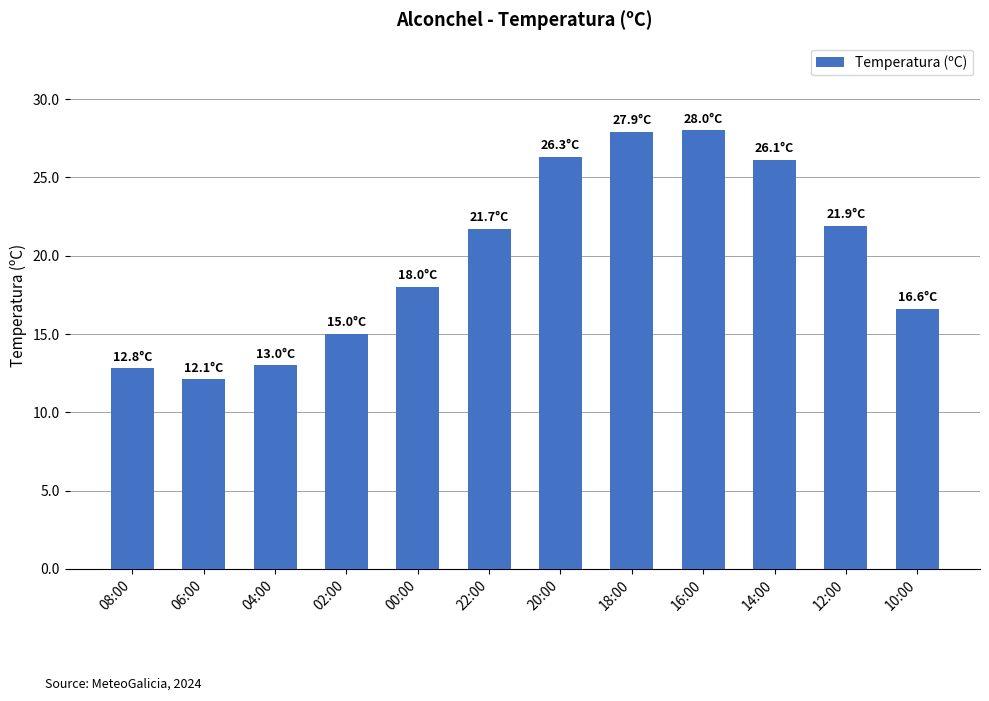

What is the difference between the maximum and minimum values?

15.9